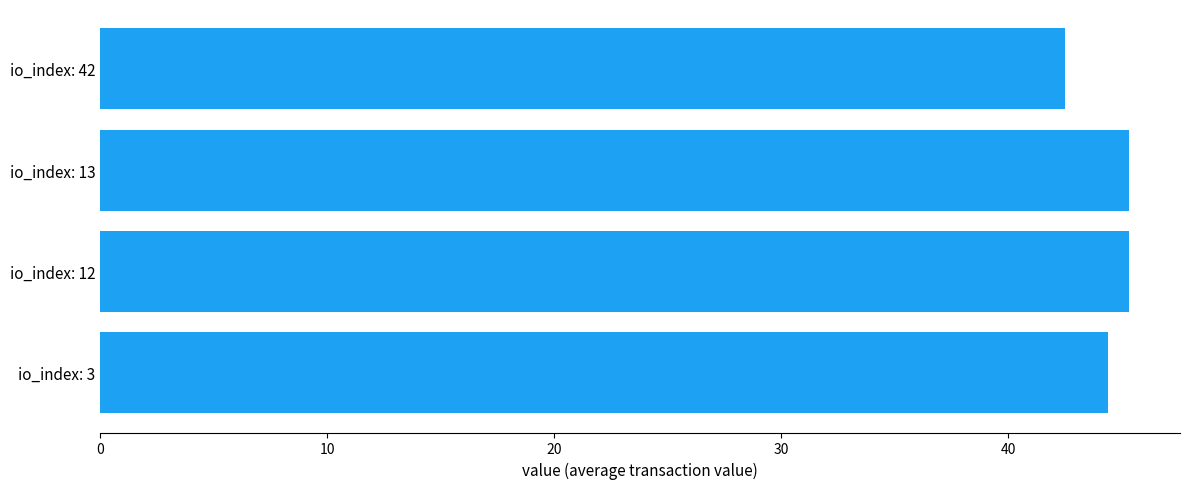

The value at io_index: 12 is 45.3. True or false?

True